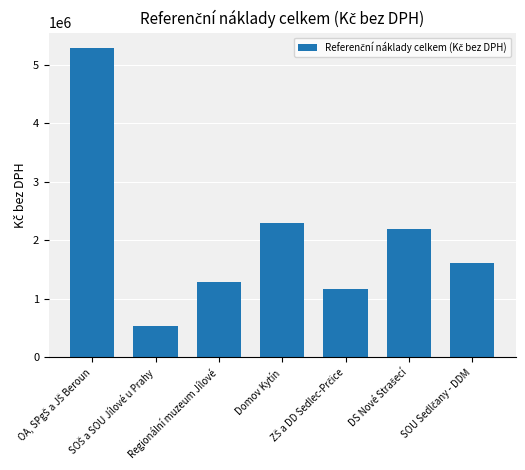

What is the value of the 6th bar from the left?

2202622.6